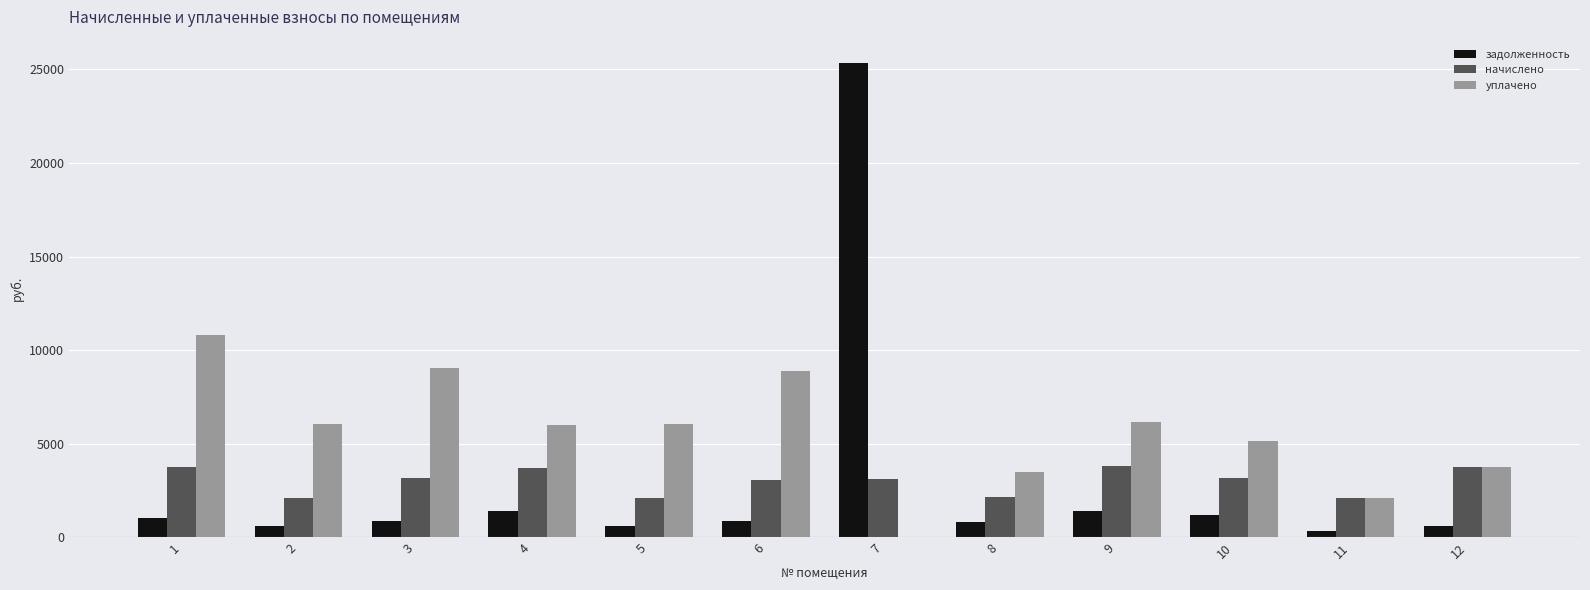

Is the value of уплачено at 11 greater than the value of задолженность at 1?

Yes